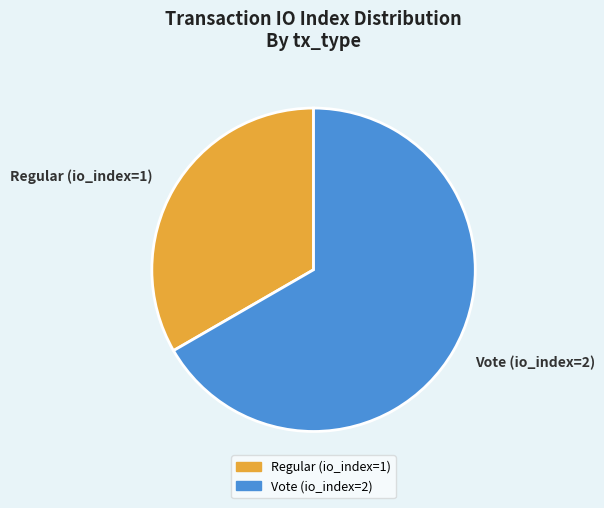

Does Regular (io_index=1) account for over 50% of the chart?

No